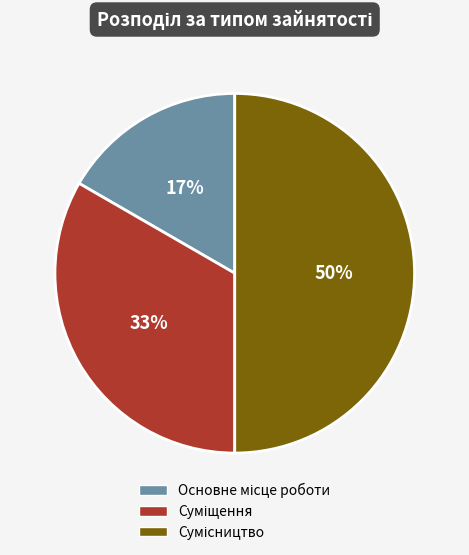

To the nearest percent, what is the average slice percentage?

33%